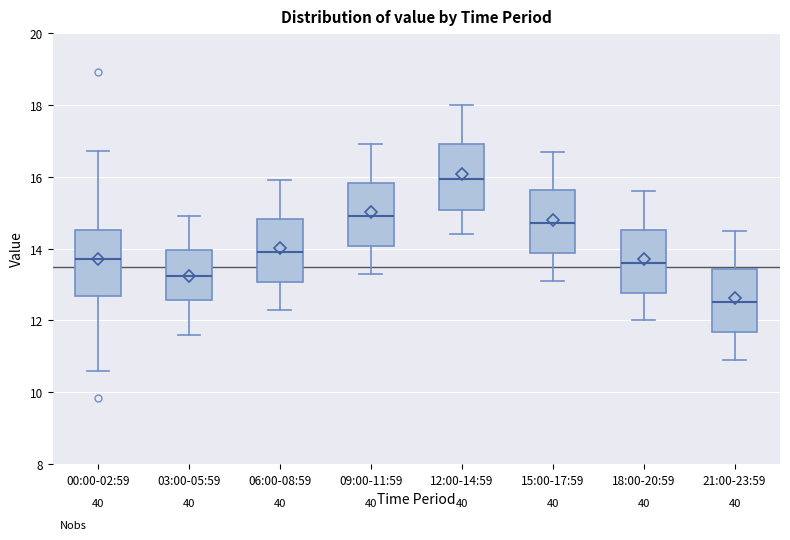

Which box's median line is the highest?

12:00-14:59